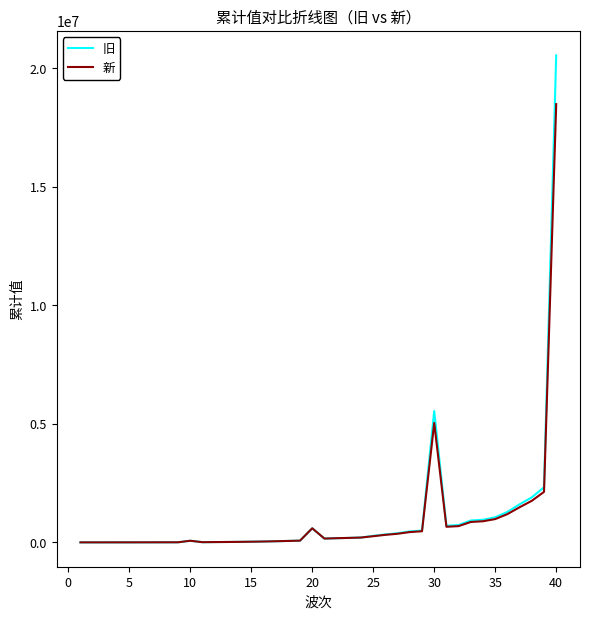

List the series in order of their peak value, lowest first.

新, 旧